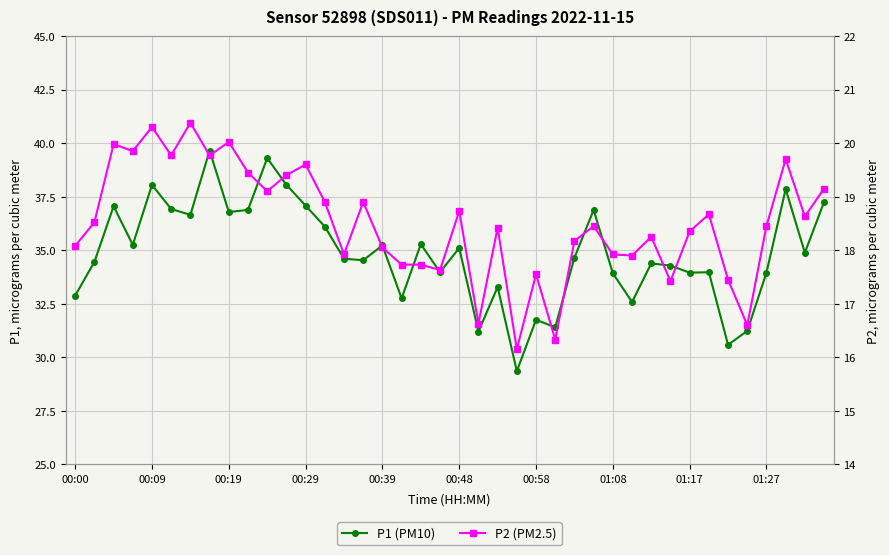

What is the sum of the P2 (PM2.5) values at 38 and 15?

37.5